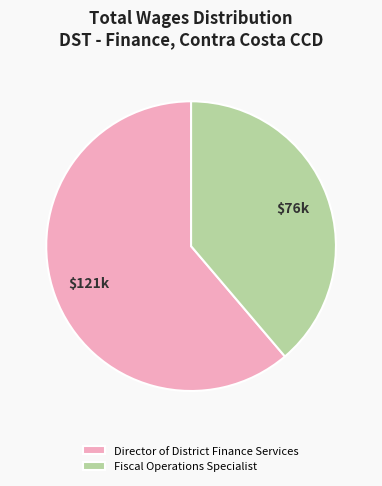

How many slices are in this pie chart?

2